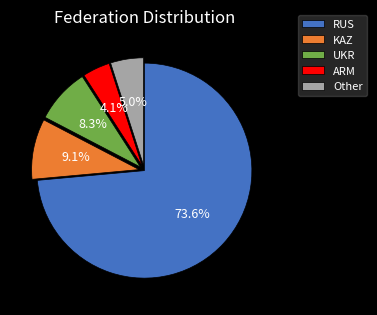

What is the ratio of the value at UKR to the value at Other?

1.7